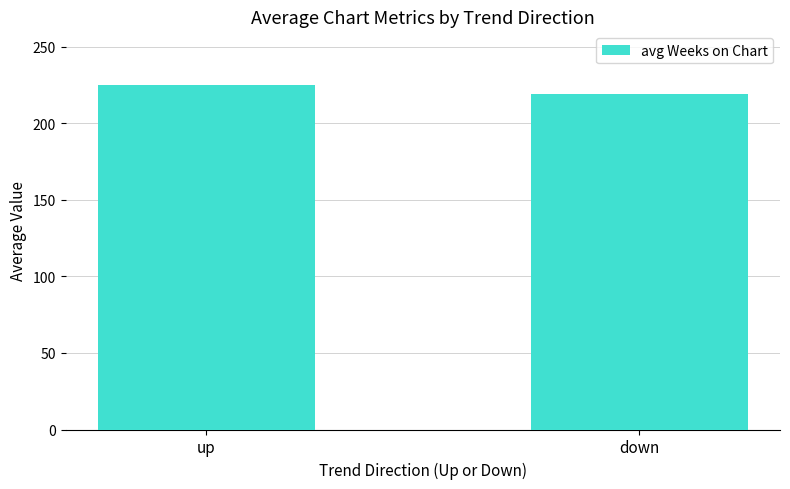

Is it true that the value at up is 225.0?

True